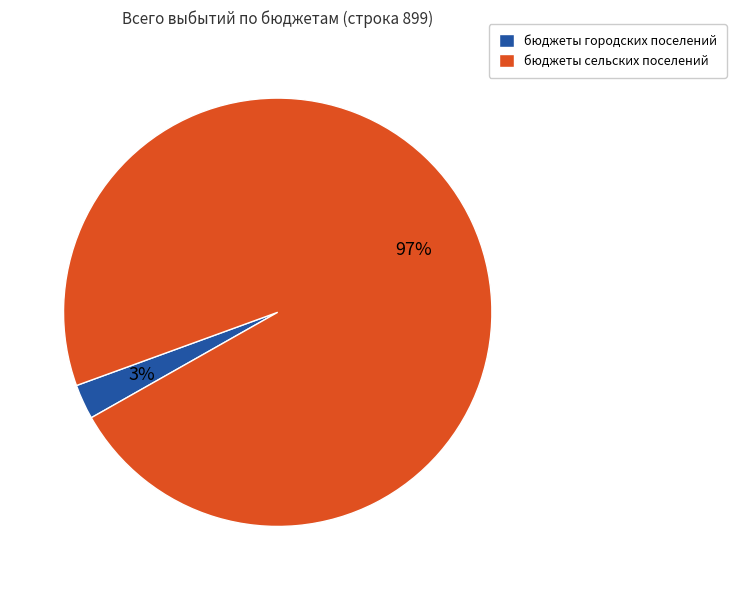

To the nearest percent, what is the average slice percentage?

50%